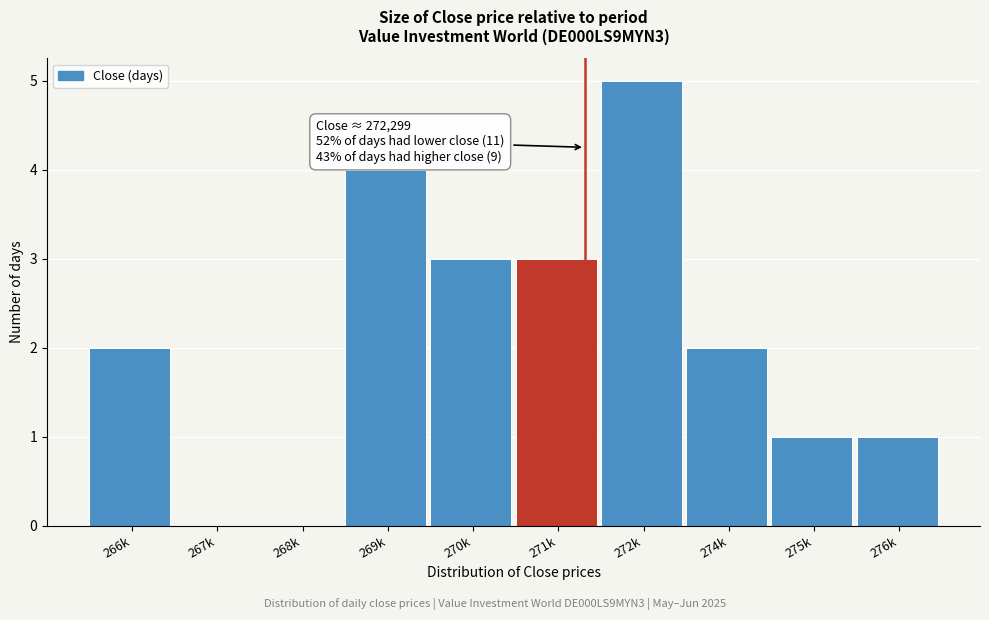

Reading left to right, transcribe all the data shown in this chart.

266k=2	267k=0	268k=0	269k=4	270k=3	271k=3	272k=5	274k=2	275k=1	276k=1